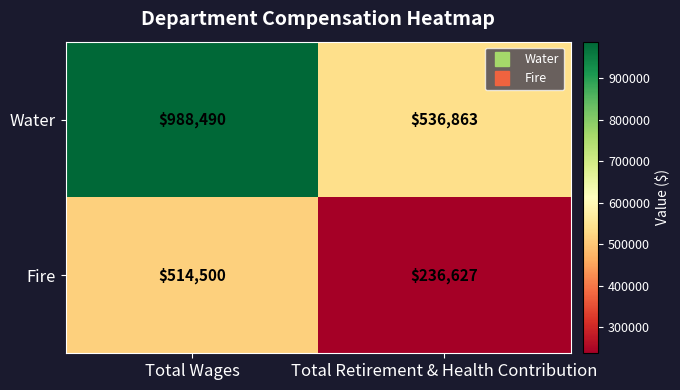

Rank the series by their average value, from highest to lowest.

Water, Fire